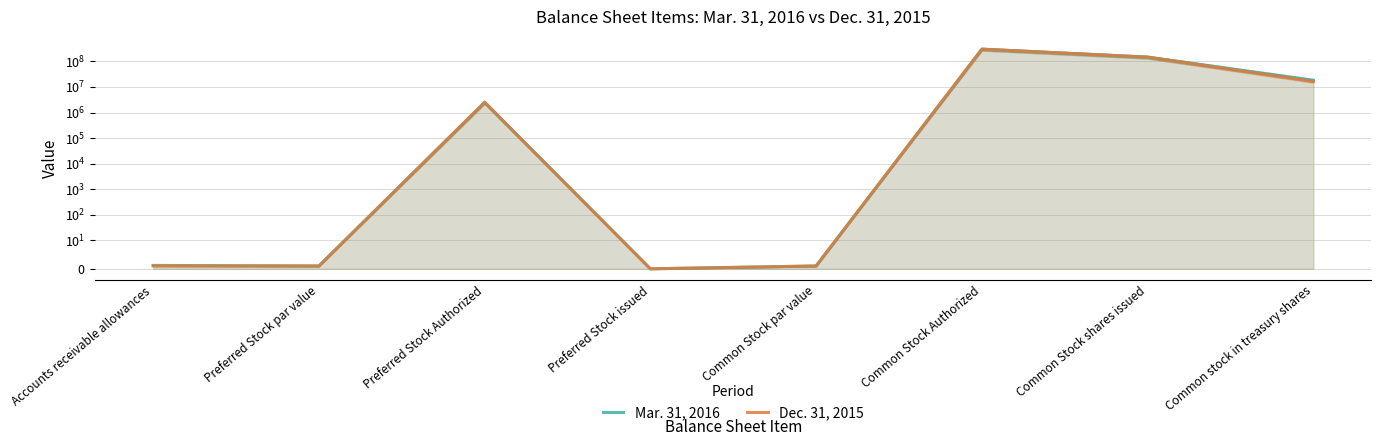

The Mar. 31, 2016 series shows 1274577.3 at Preferred Stock Authorized. True or false?

False